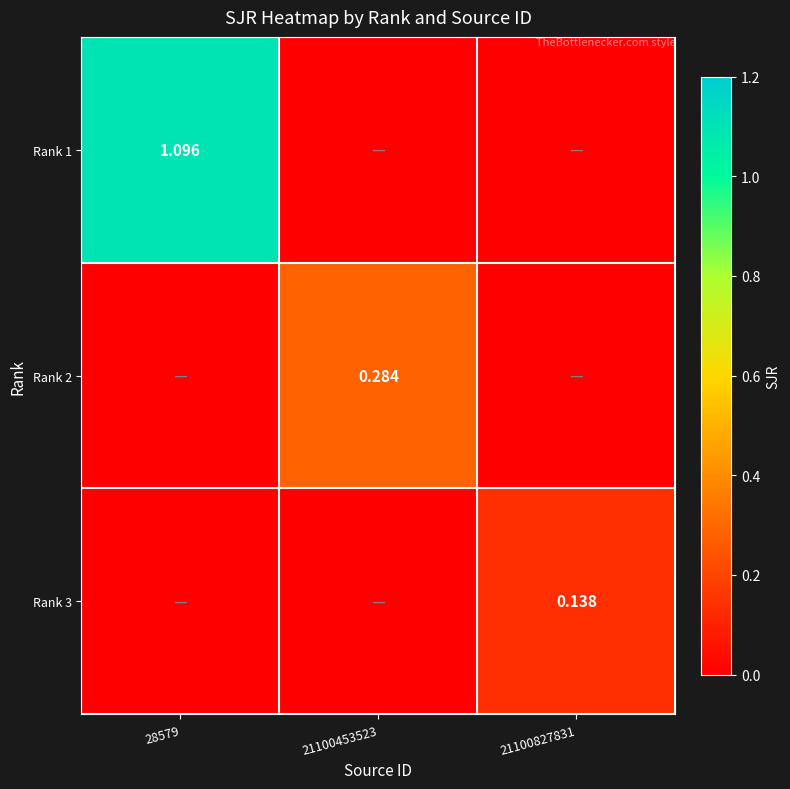

Where is Rank 3 nearest to the value 0?

28579